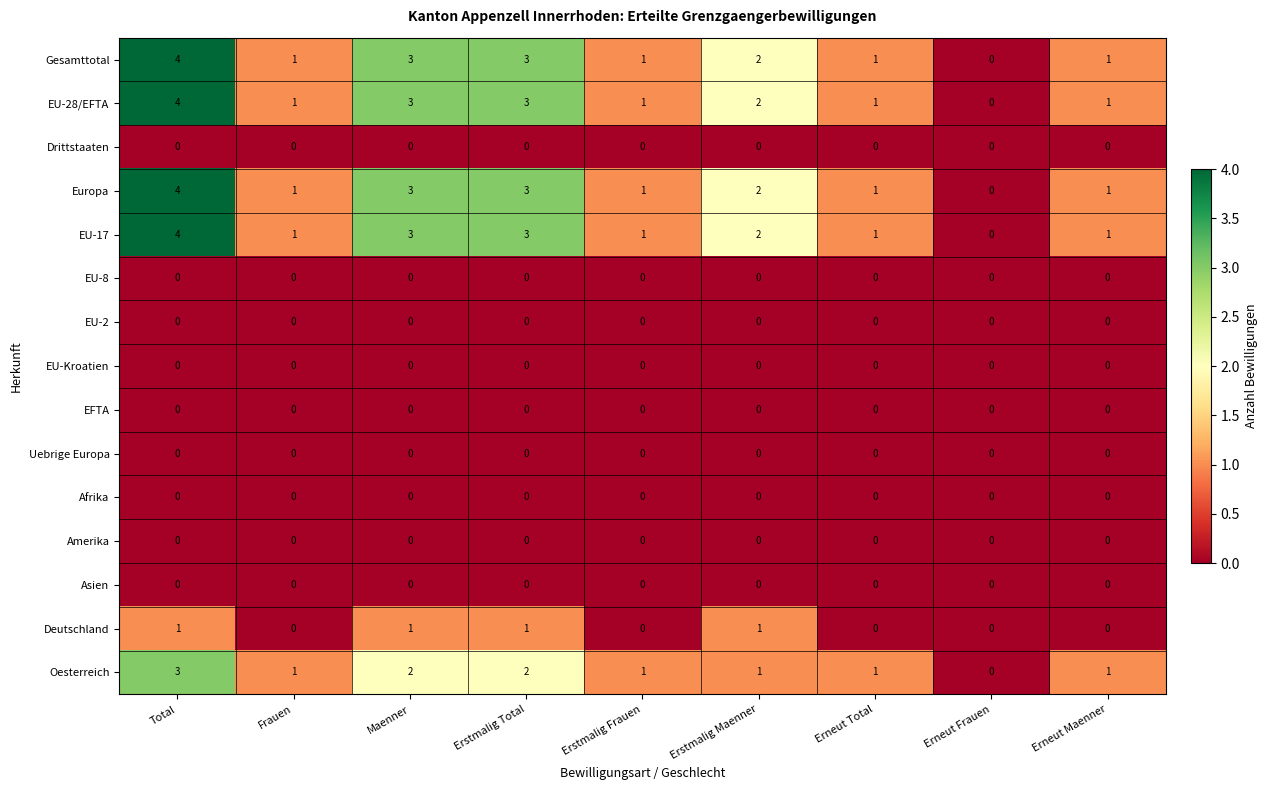

Is it true that Europa equals 1 at Frauen?

True